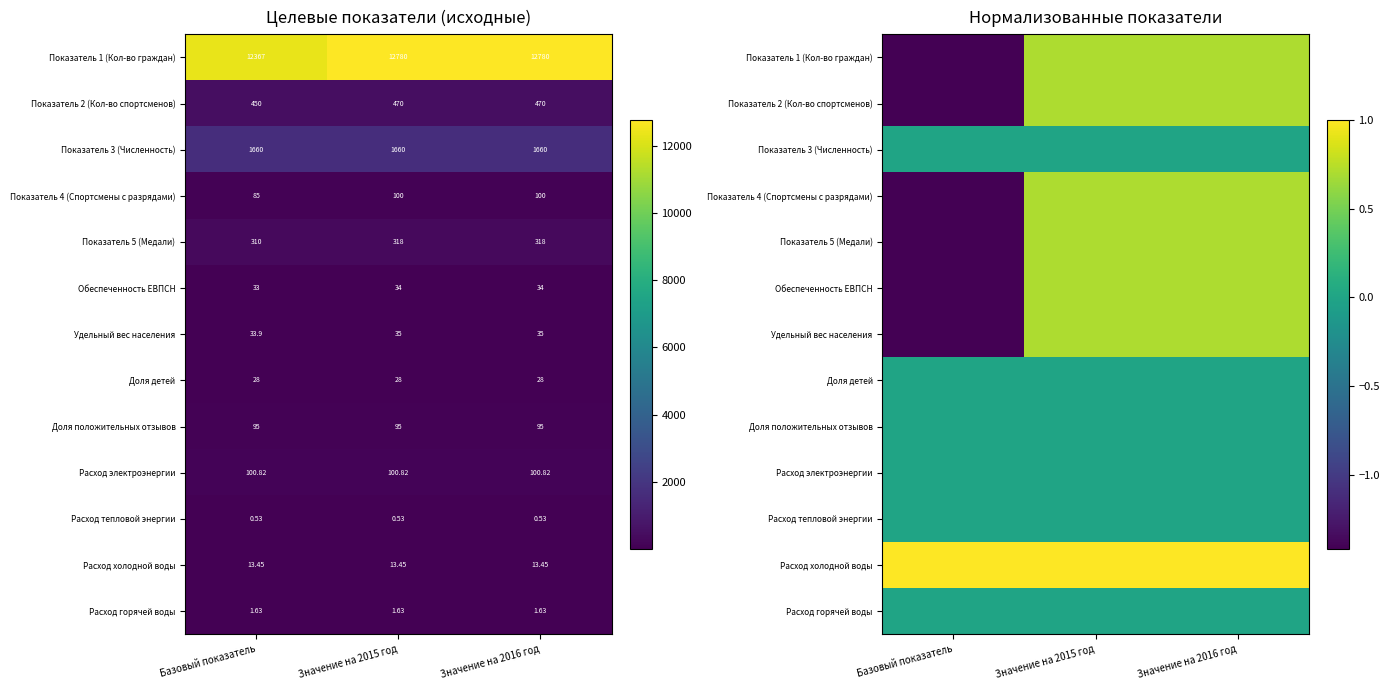

How many values in Показатель 1 (Кол-во граждан) are below zero?

1